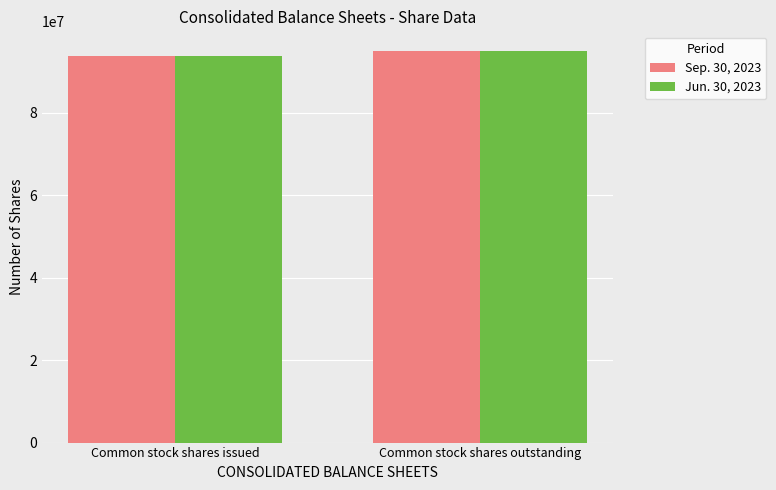

What is the total value across all series at Common stock shares issued?

187562956